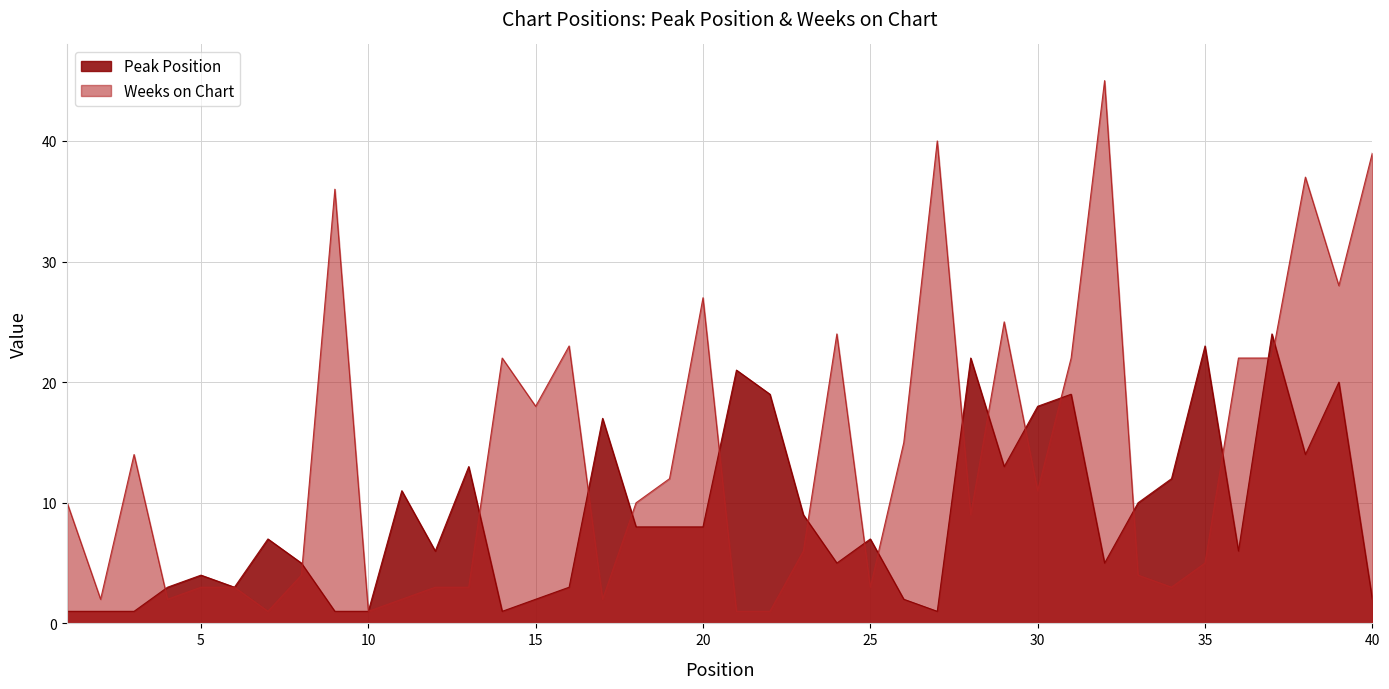

Is the value of Weeks on Chart at 10 greater than the value of Peak Position at 31?

No